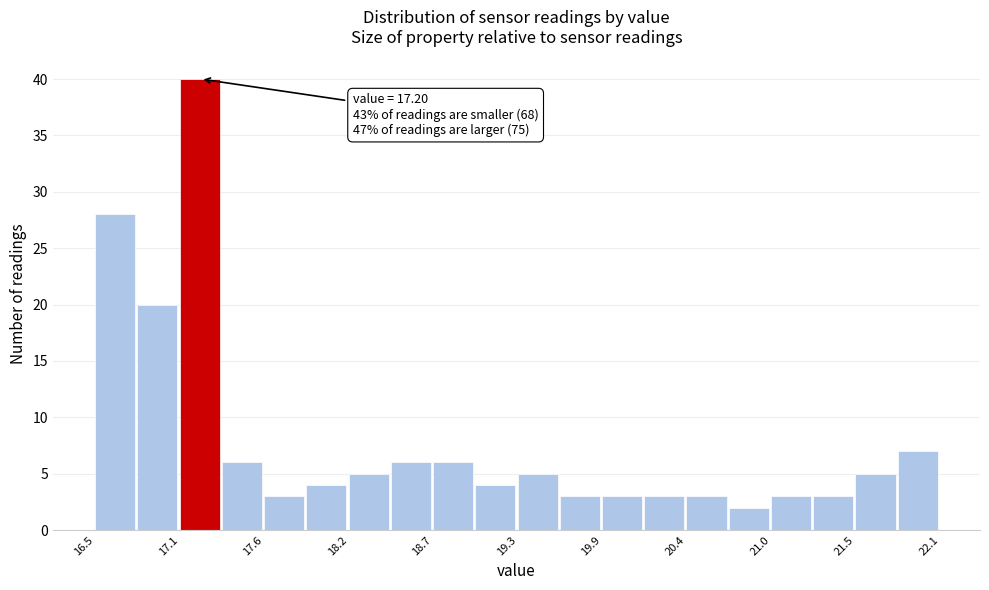

Around what value on the x-axis is the tallest bar? Give the approximate position of its centre, as read against the axis.

17.2